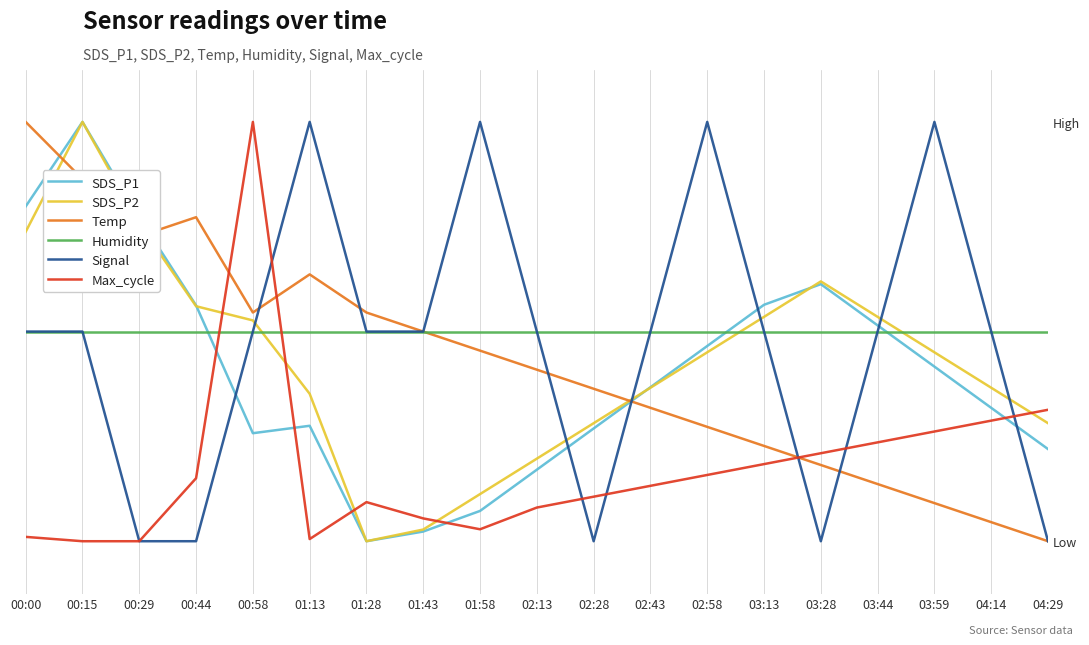

What is the total value across all series at 04:29?

165.2